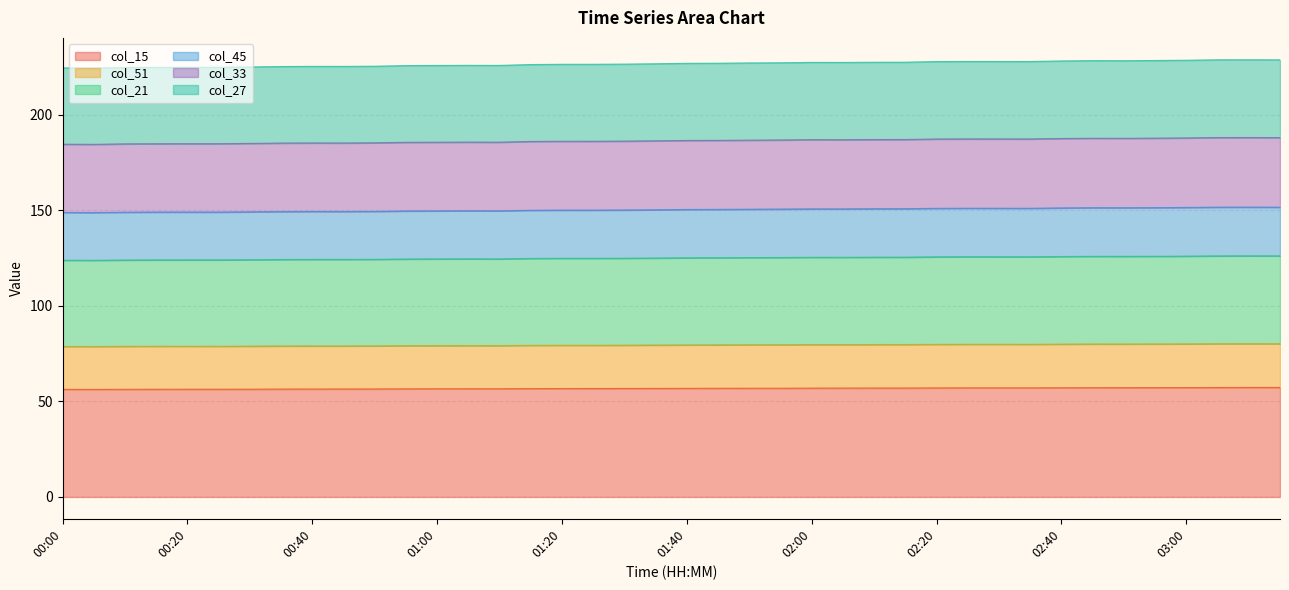

At which category does col_51 reach its first local peak?

00:20